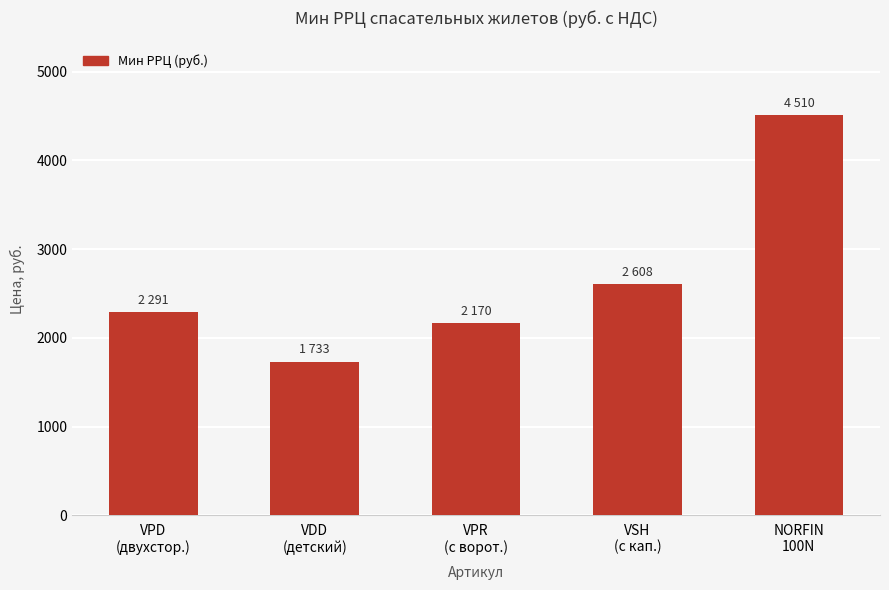

Which label corresponds to the largest value in the chart?

NORFIN
100N